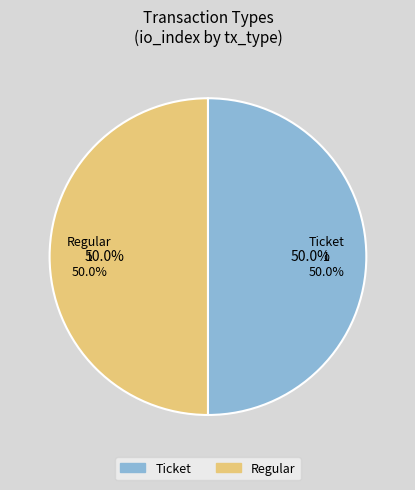

Which category accounts for the majority?

Regular